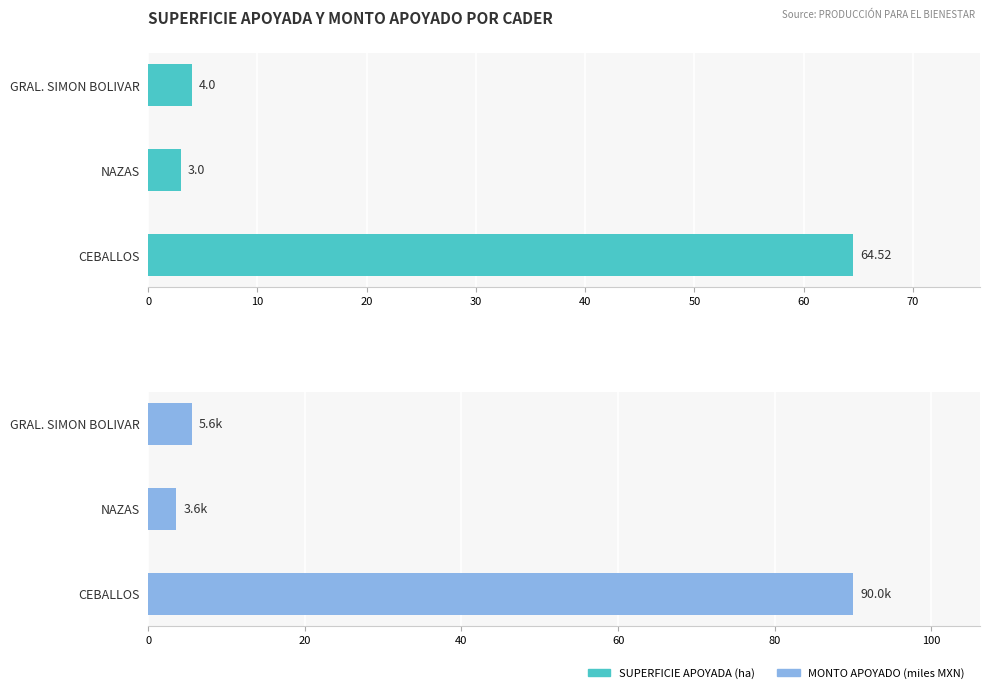

How many bars are there in each group?

2